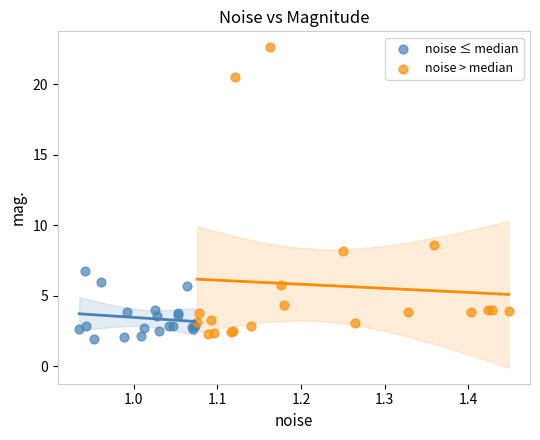

Which series contains the lowest Y value?

noise ≤ median